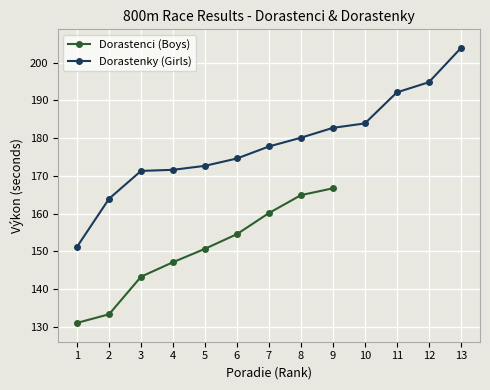

The value at 6 is 89.0. True or false?

False